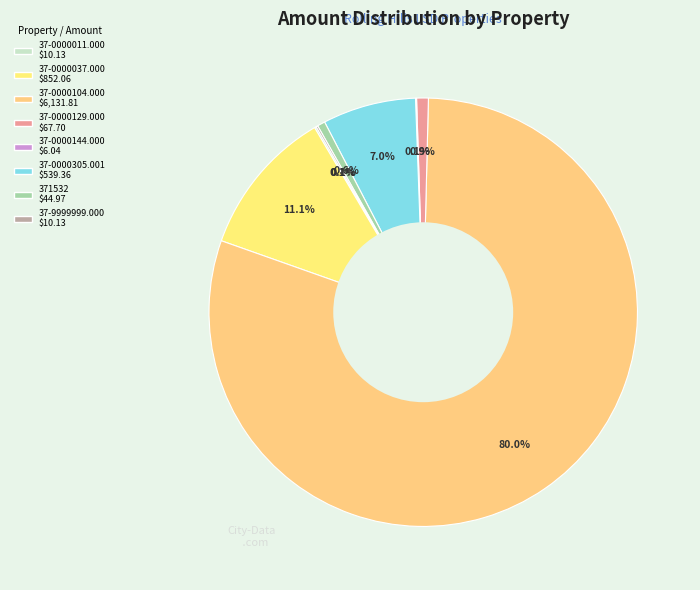

Do 37-0000129.000 and 37-0000305.001 together represent more than half of the pie?

No